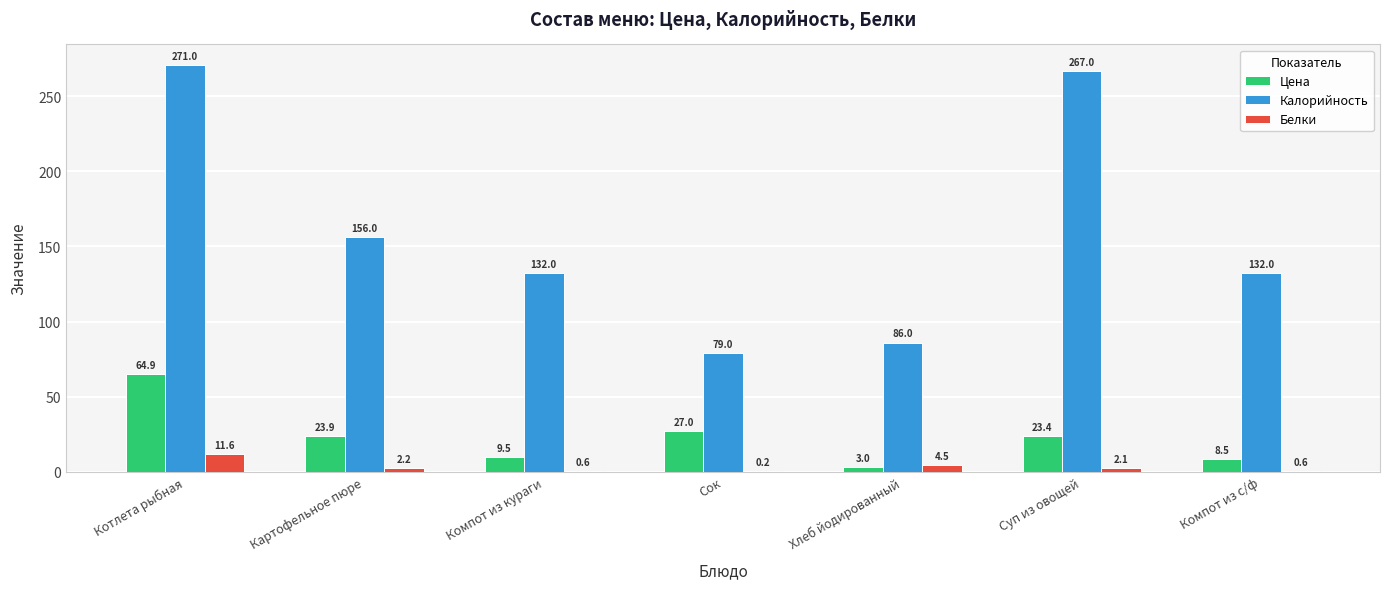

What is the sum of all Калорийность values?

1123.0